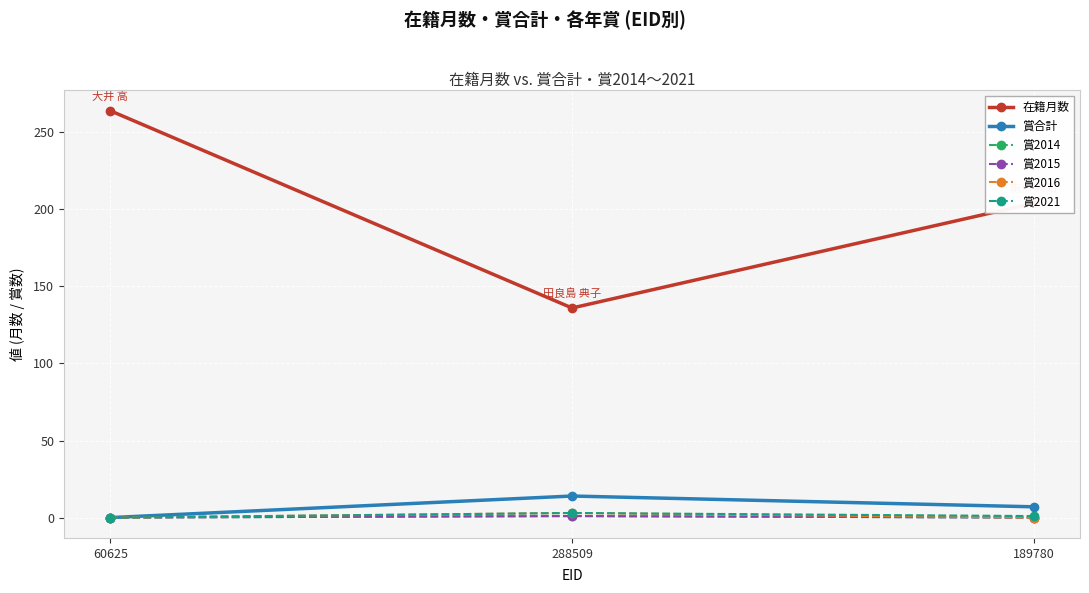

Which label corresponds to the smallest value in the chart?

60625